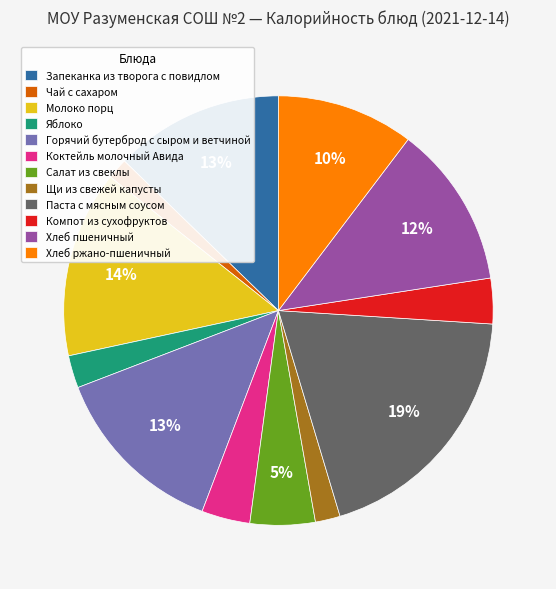

Which category has the biggest portion of the pie?

Паста с мясным соусом